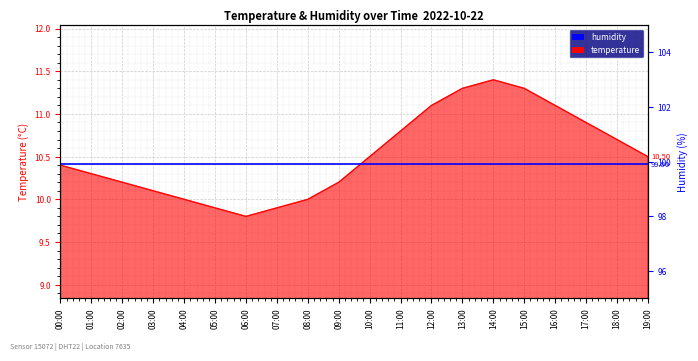

Reading left to right, what are all the values shown in this chart?

00:00=10.4	01:00=10.3	02:00=10.2	03:00=10.1	04:00=10.0	05:00=9.9	06:00=9.8	07:00=9.9	08:00=10.0	09:00=10.2	10:00=10.5	11:00=10.8	12:00=11.1	13:00=11.3	14:00=11.4	15:00=11.3	16:00=11.1	17:00=10.9	18:00=10.7	19:00=10.5